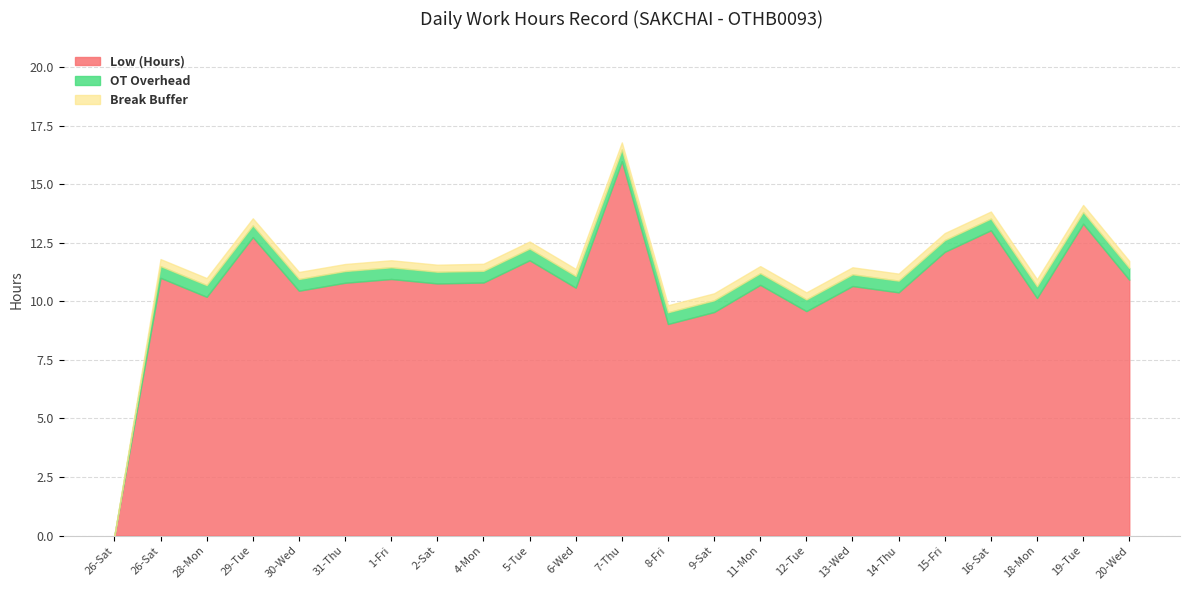

What is the label of the 1st point from the left?

26-Sat